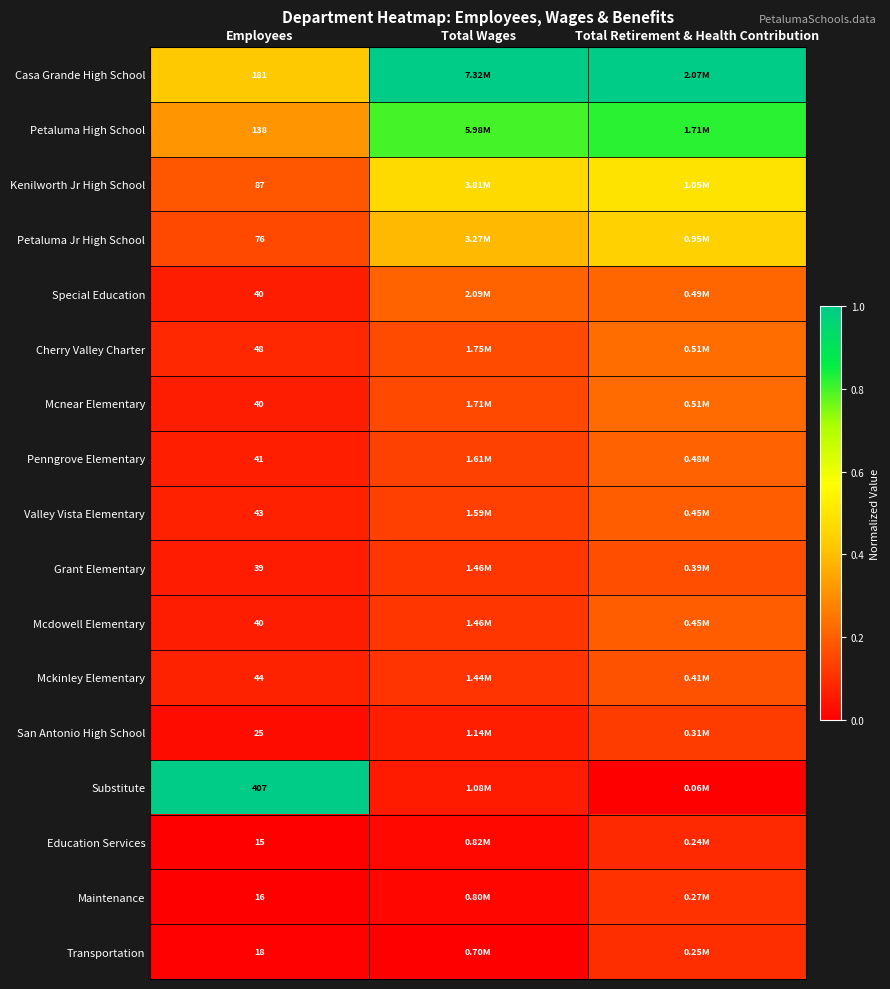

What is the total value across all series at Total Wages?

3.9